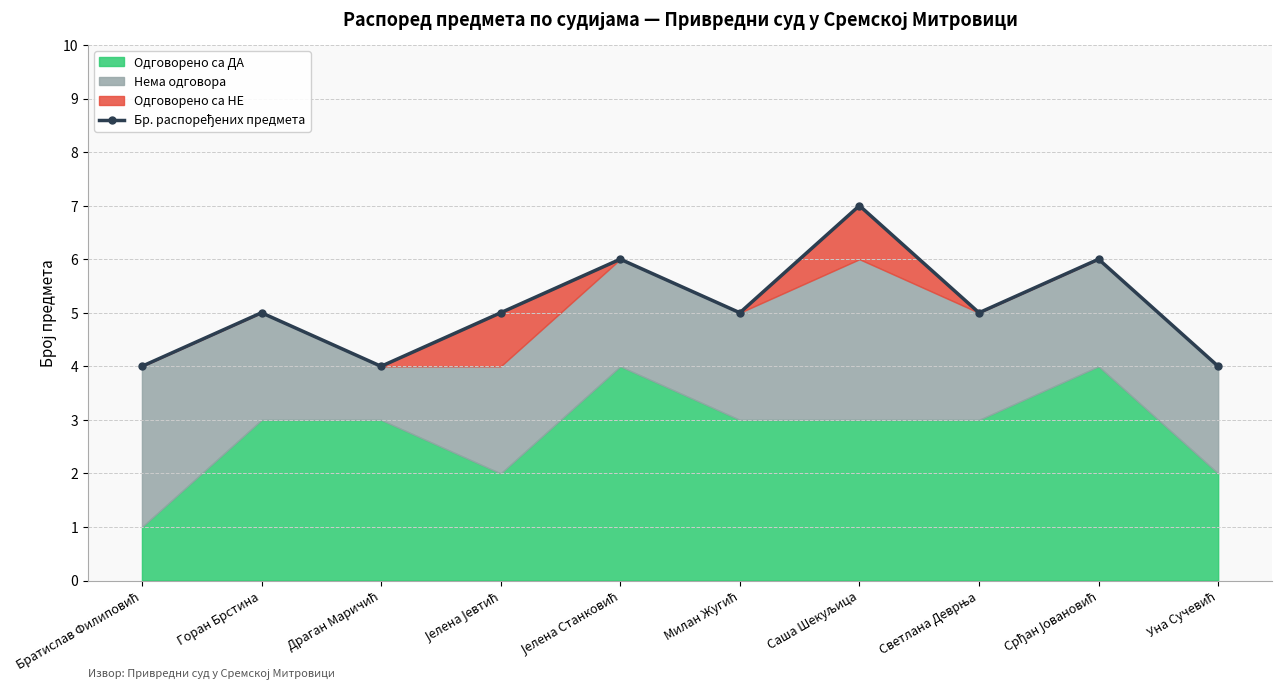

What is the change in value from Јелена Станковић to Светлана Деврња?

-1